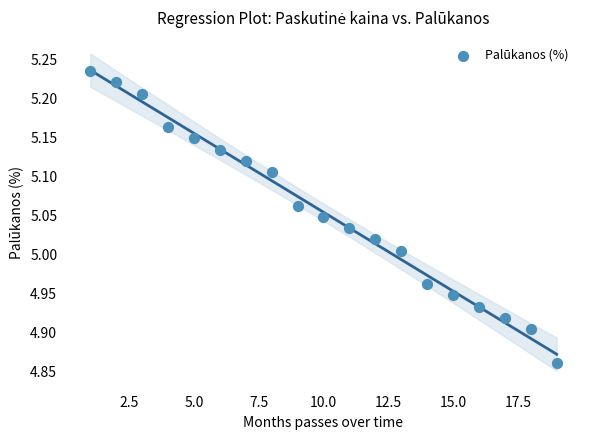

What is the range of Y values (max minus min)?

0.4